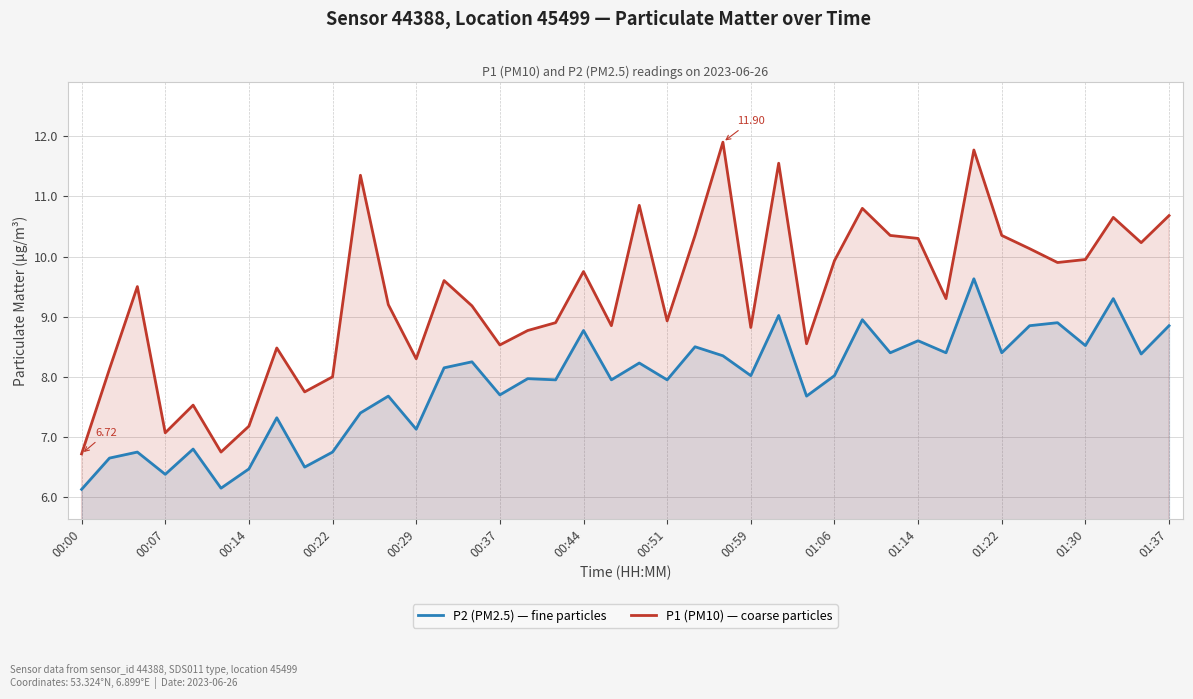

What is the difference between the highest and lowest values at 00:07?

0.7